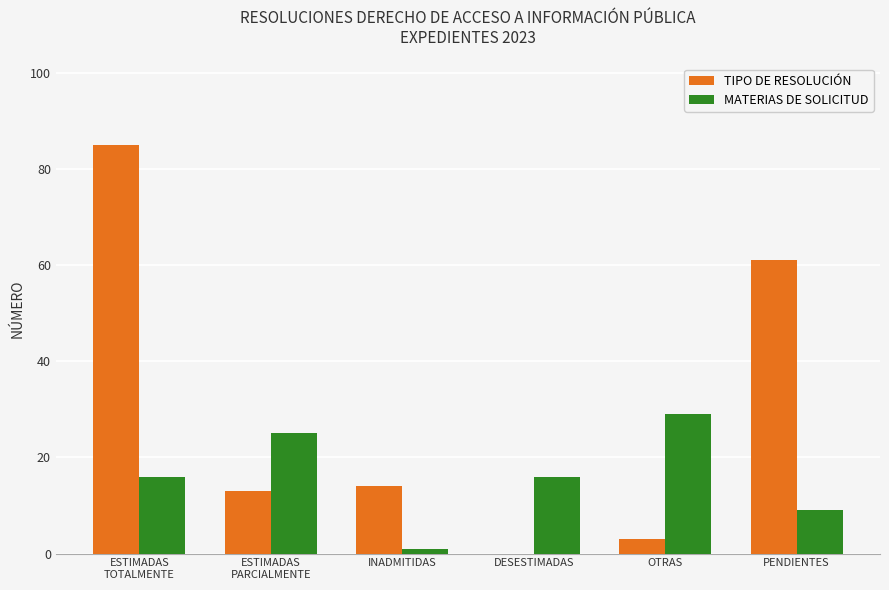

What is the maximum value for MATERIAS DE SOLICITUD?

29